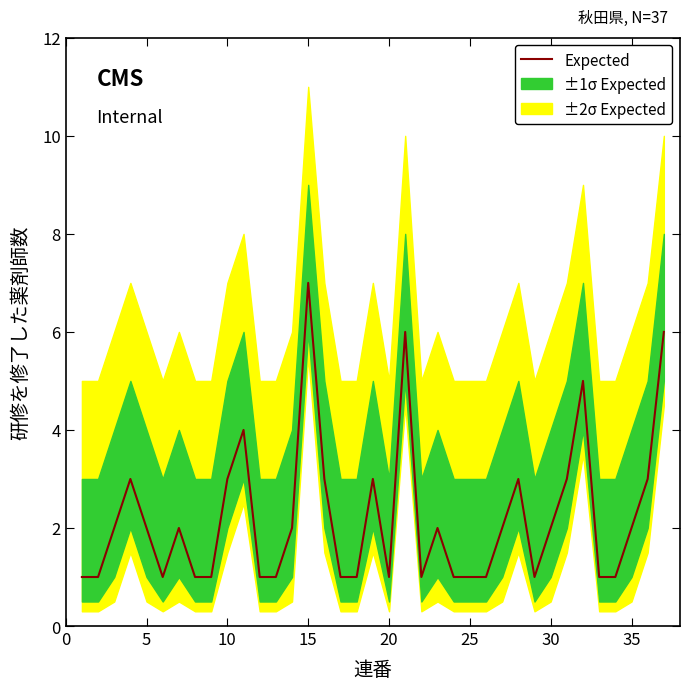

How many interior local valleys (lower than both neighbors) does the data have?

4